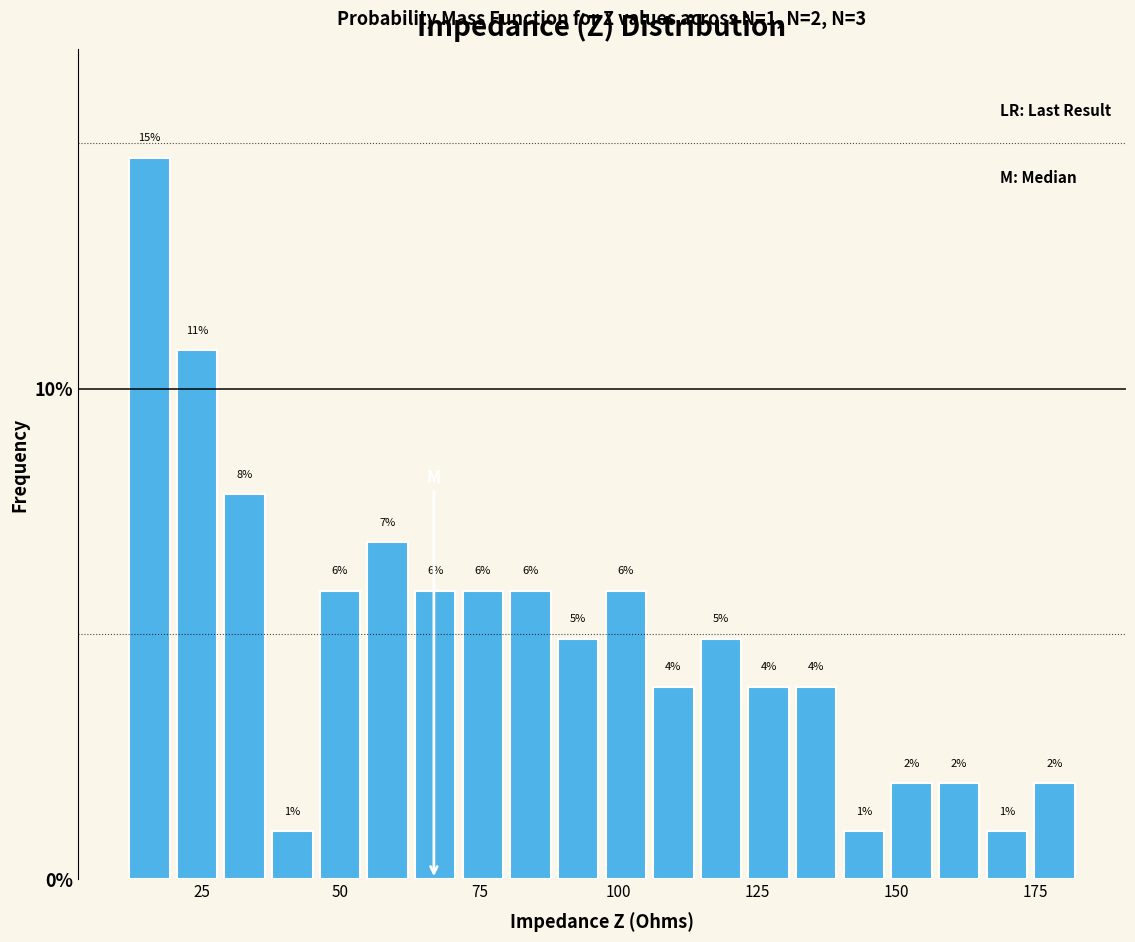

Read against the x-axis, roughly where is the centre of the tallest bar?

15